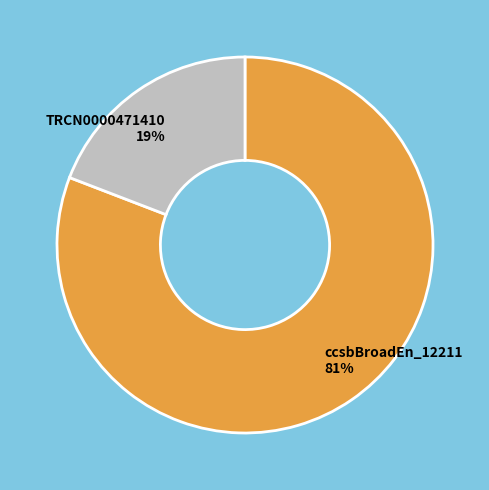

Which category has the biggest portion of the pie?

ccsbBroadEn_12211